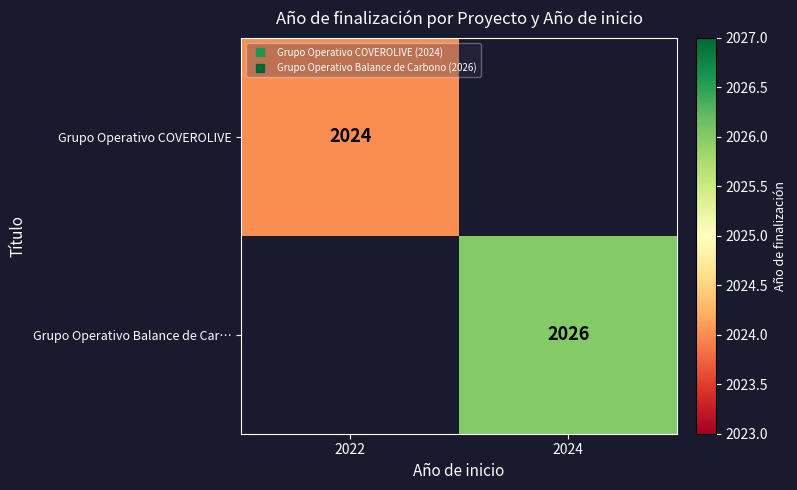

What is the smallest value displayed?

2024.0